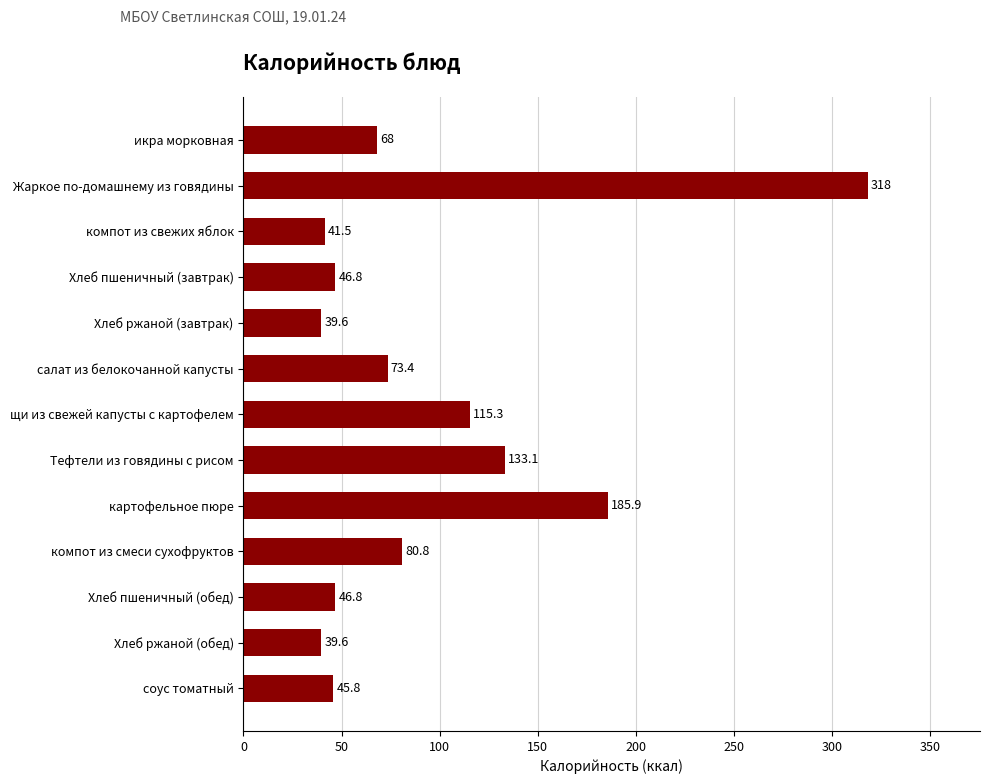

Which category has the highest value across all series?

Жаркое по-домашнему из говядины